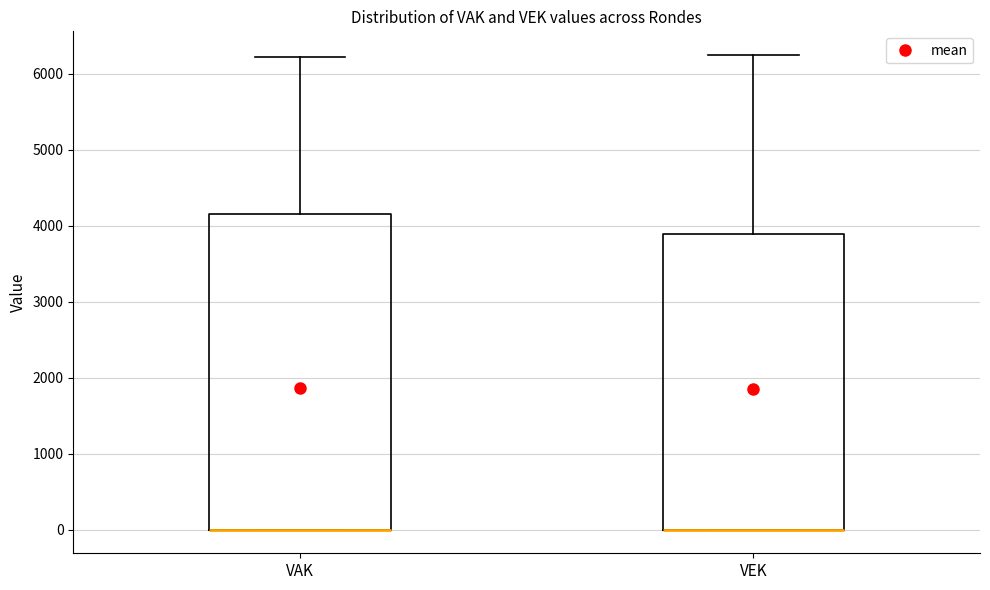

Reading left to right, transcribe this box plot: for each box, give where its median line is, the range the box spans, and where its two whiskers end, as read against the y-axis. The values are not printed on the chart, so give them approximately, as read against the axis.

VAK: median 0 (drawn on the box's lower edge), box 0 to 4200, whiskers 0 to 6200
VEK: median 0 (drawn on the box's lower edge), box 0 to 3900, whiskers 0 to 6200